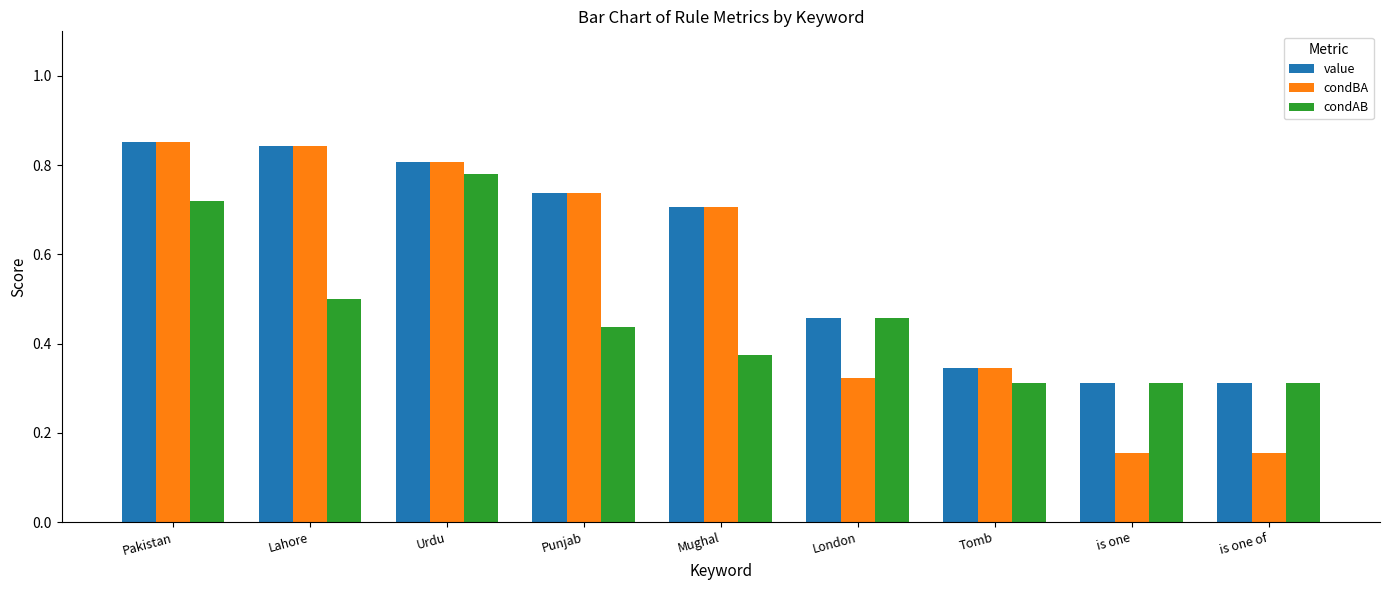

List the series in order of their overall mean, lowest first.

condAB, condBA, value